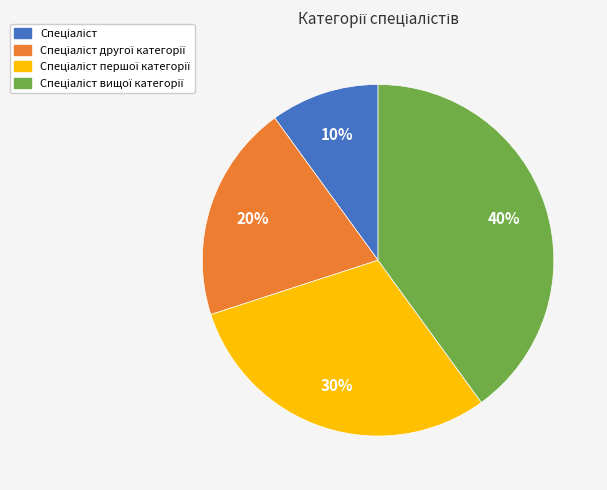

Is there any slice that represents more than half of the pie?

No